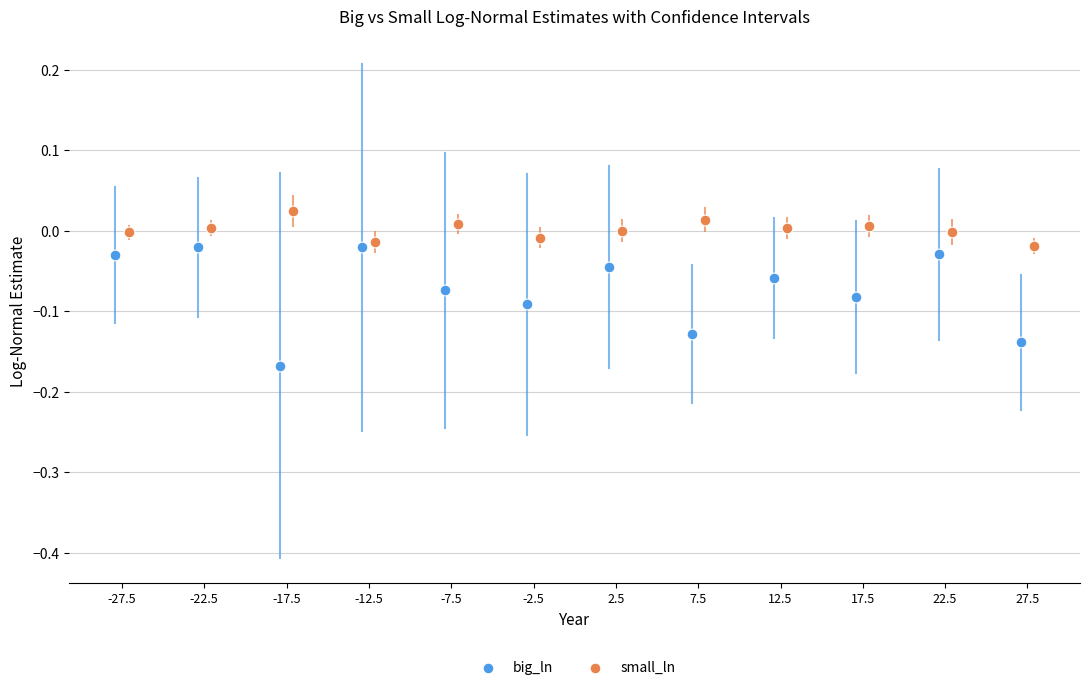

Which series contains the highest Y value?

small_ln